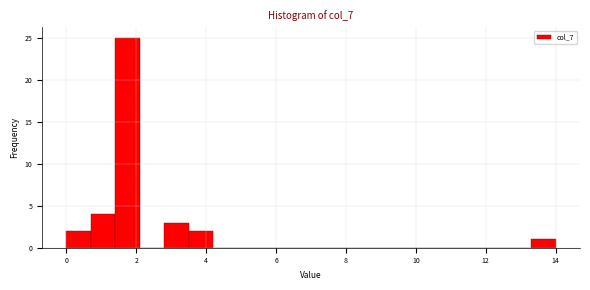

Around what value on the x-axis is the tallest bar? Give the approximate position of its centre, as read against the axis.

1.8